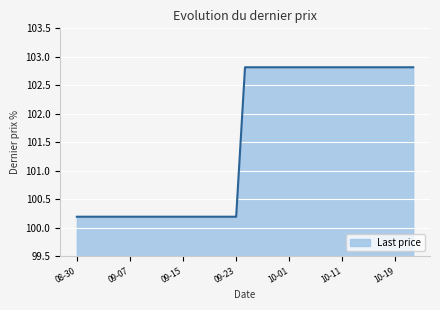

What is the smallest value displayed?

100.2